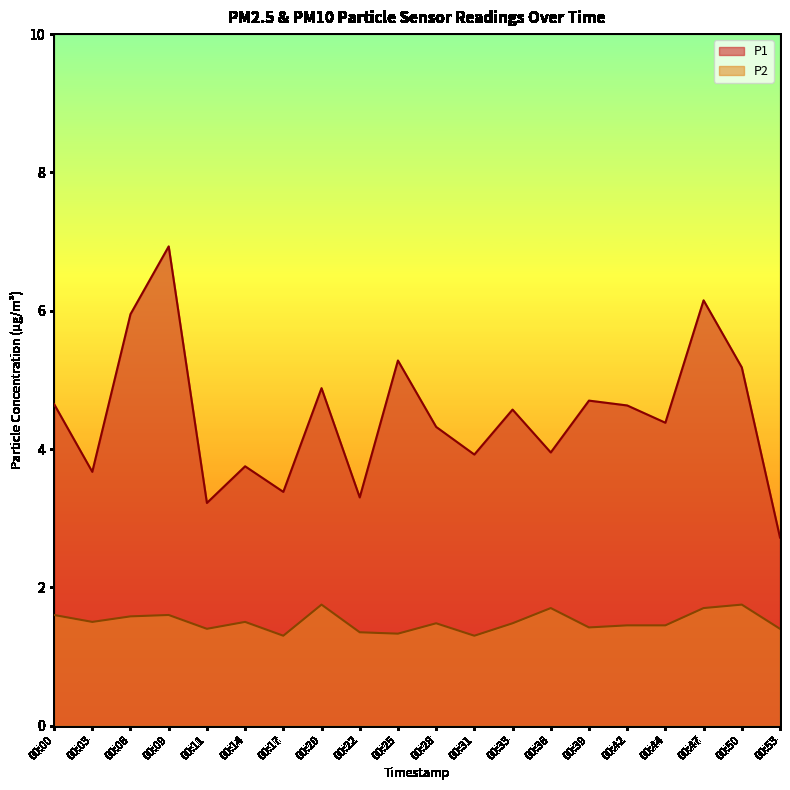

In P1, how many points are higher than both neighbors (excluding endpoints)?

7